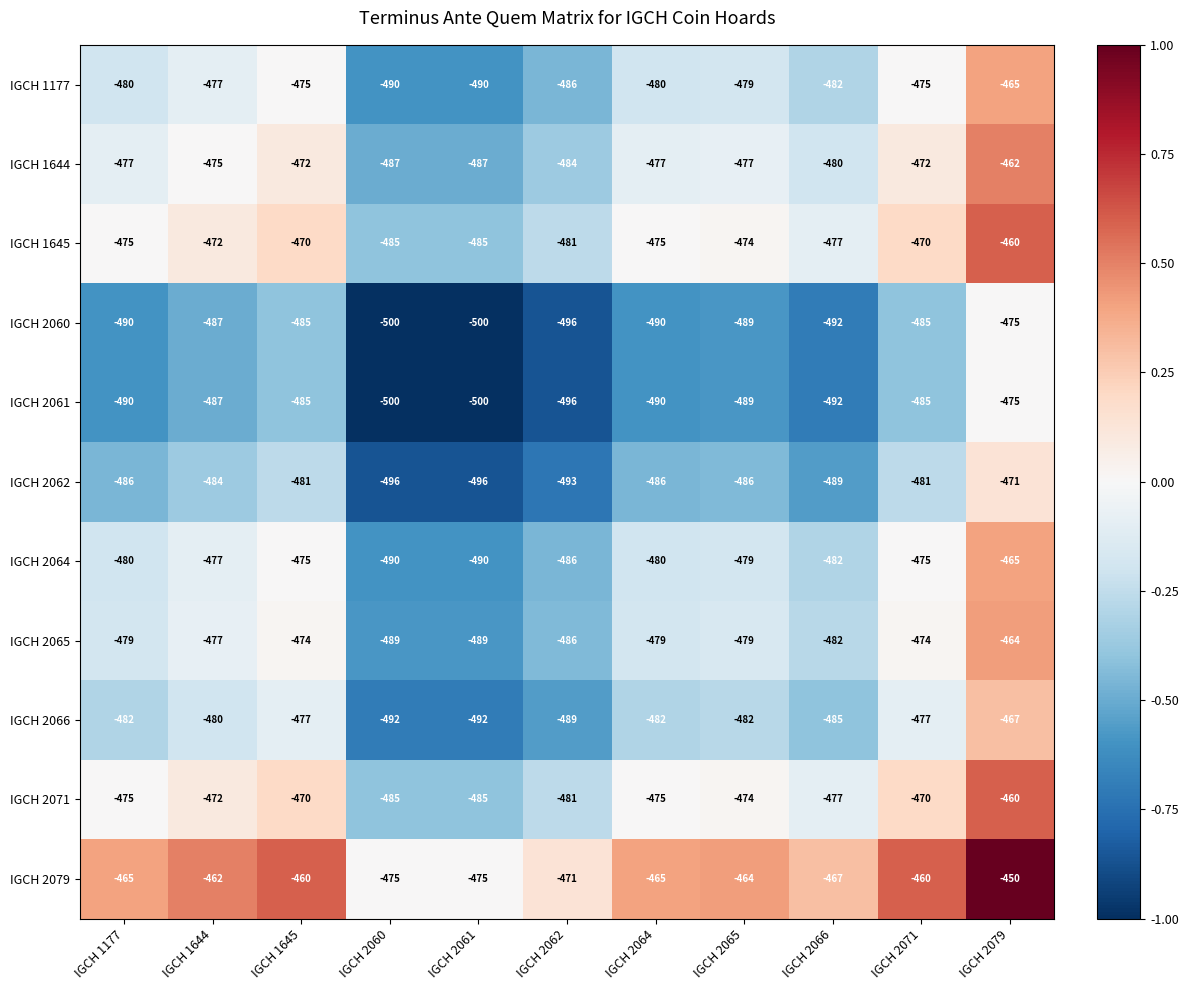

Where does the IGCH 1645 series first go above -475?

IGCH 1644